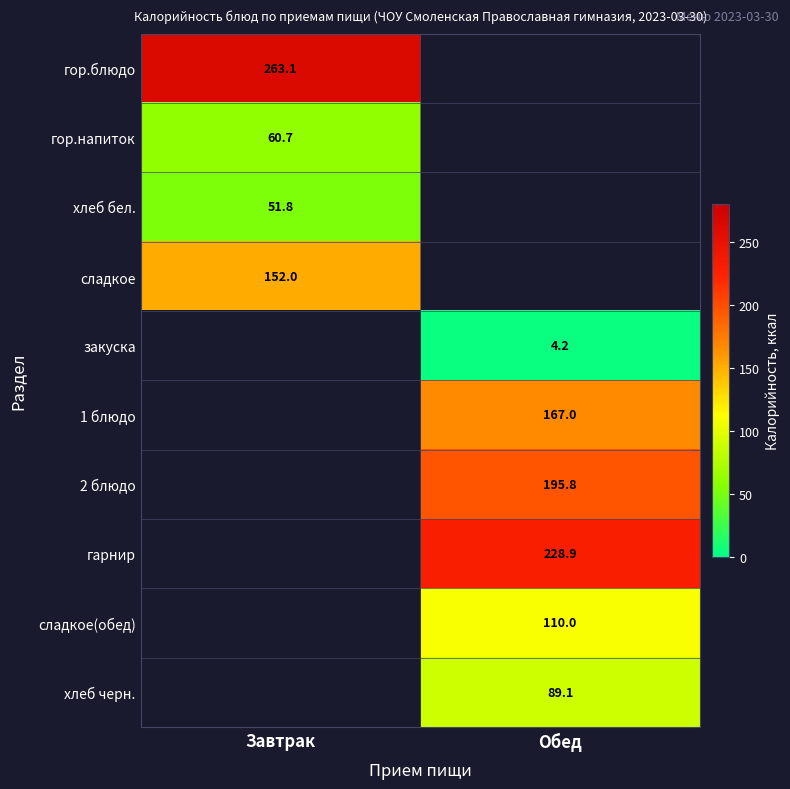

What value does the 2 блюдо series have at Обед?

195.8